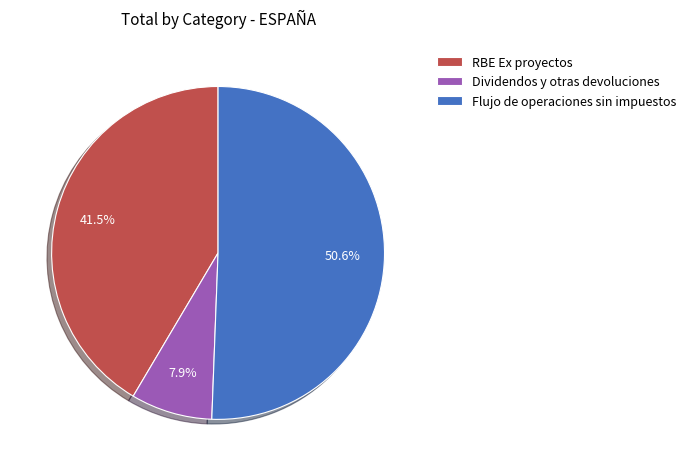

Which category has the smallest portion of the pie?

Dividendos y otras devoluciones